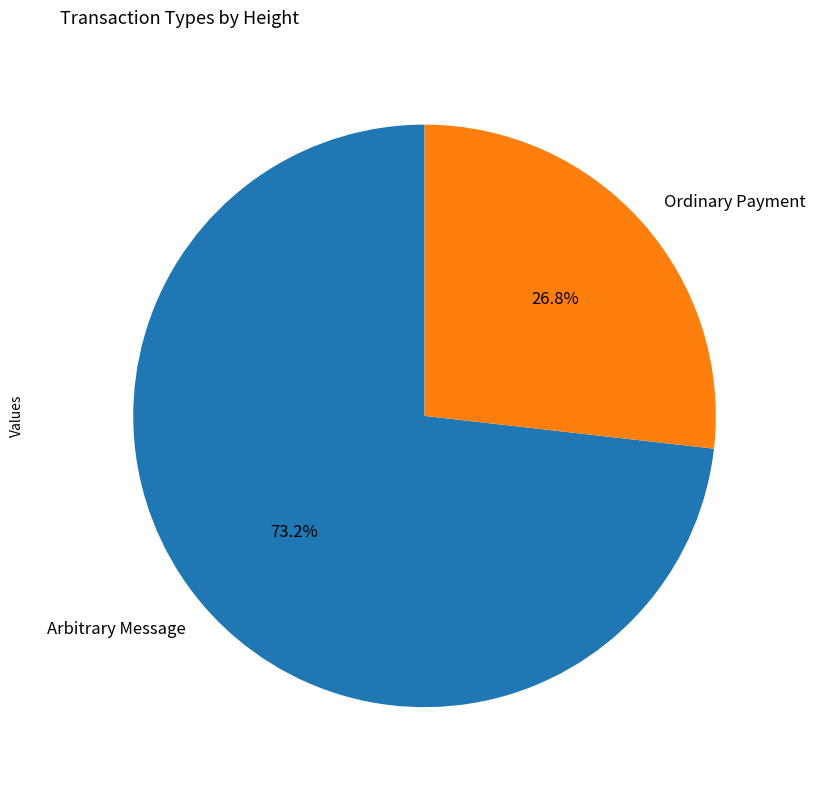

What percentage is NOT represented by Ordinary Payment?

73.2%